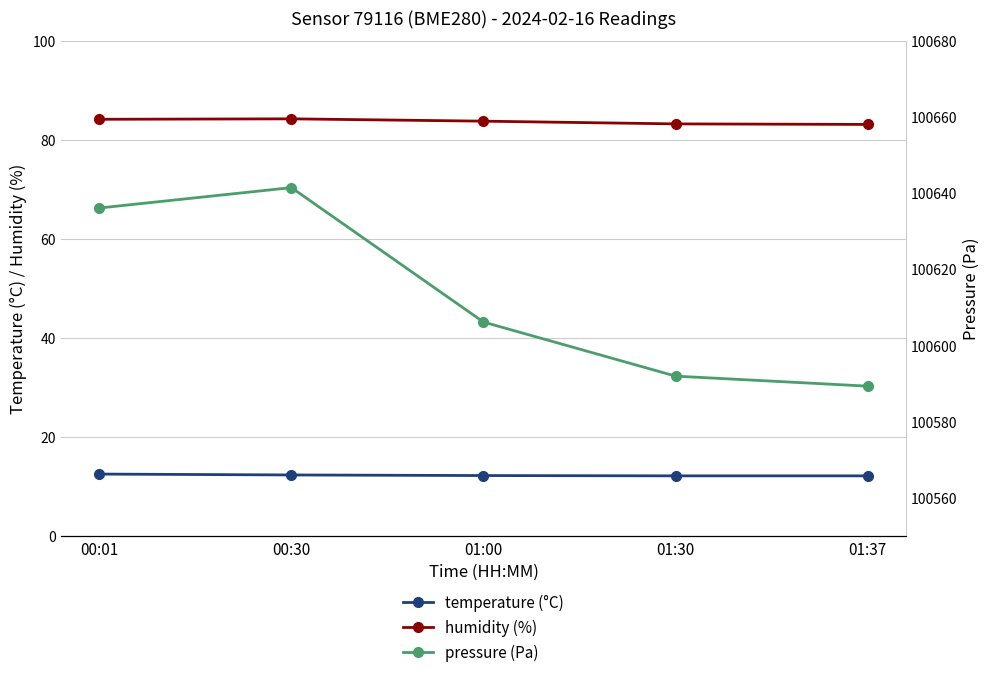

True or false: temperature (°C) and pressure (Pa) intersect in this chart.

False